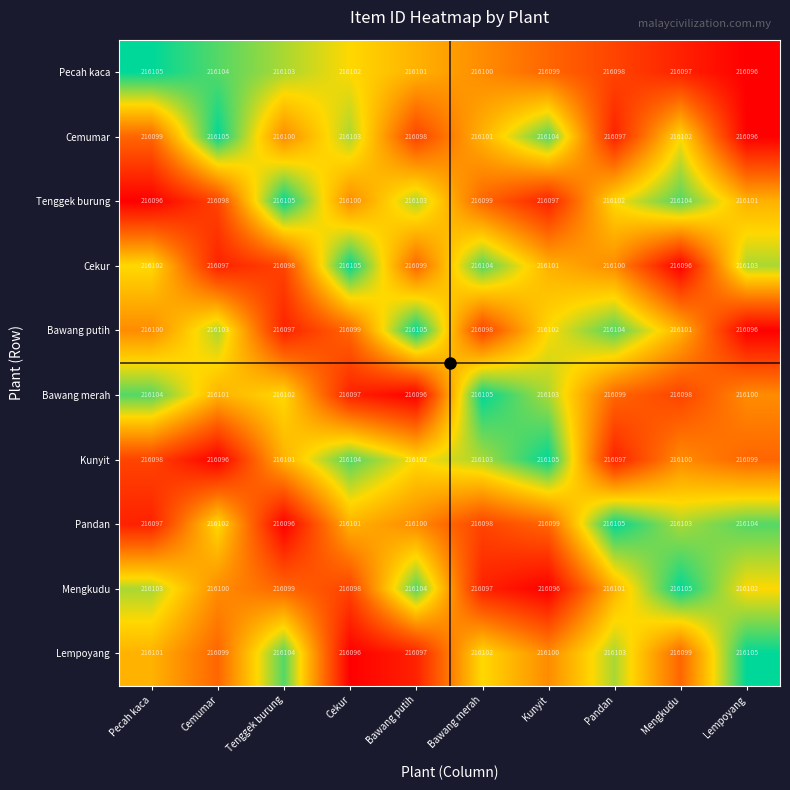

Which series changed the most between Tenggek burung and Pandan?

Pandan